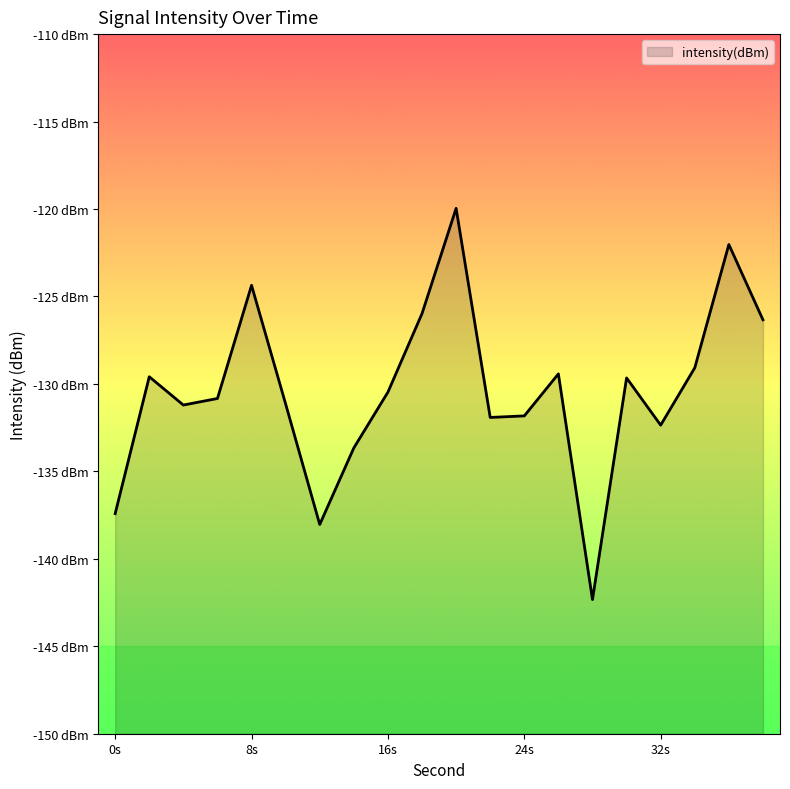

Where is the first local maximum?

2